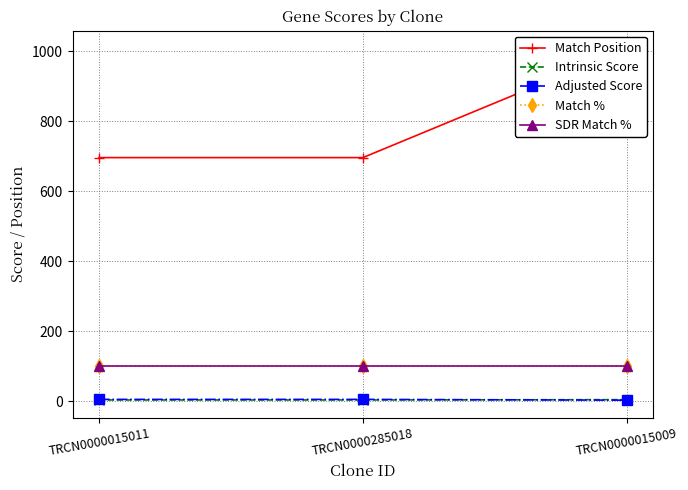

Which has a higher value, TRCN0000285018 or TRCN0000015011?

TRCN0000285018